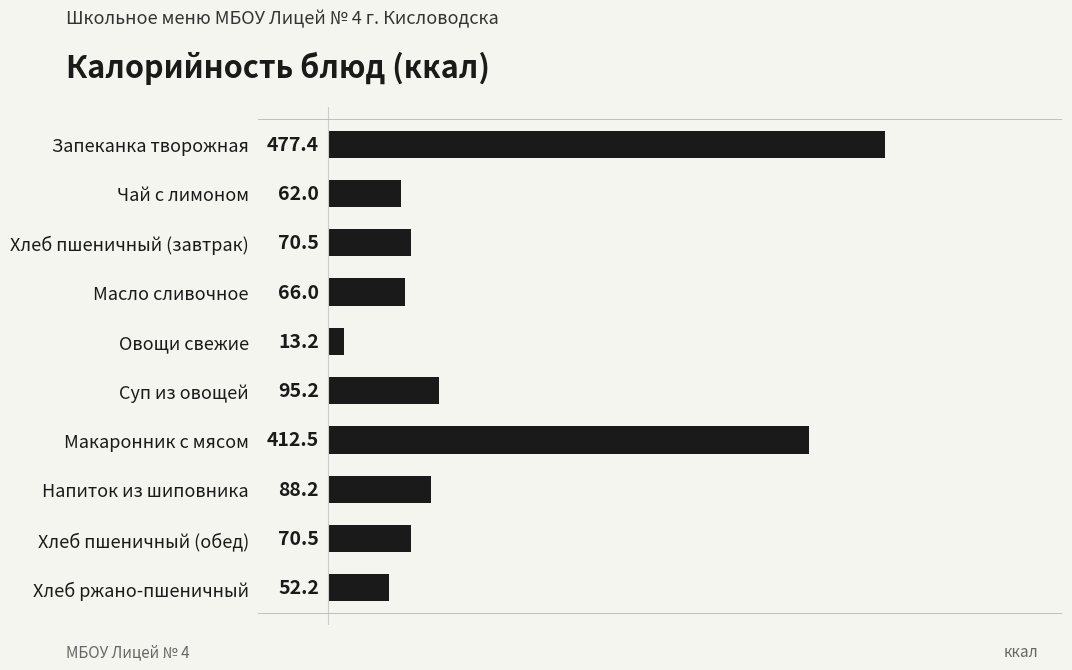

How many categories are shown in the chart?

10